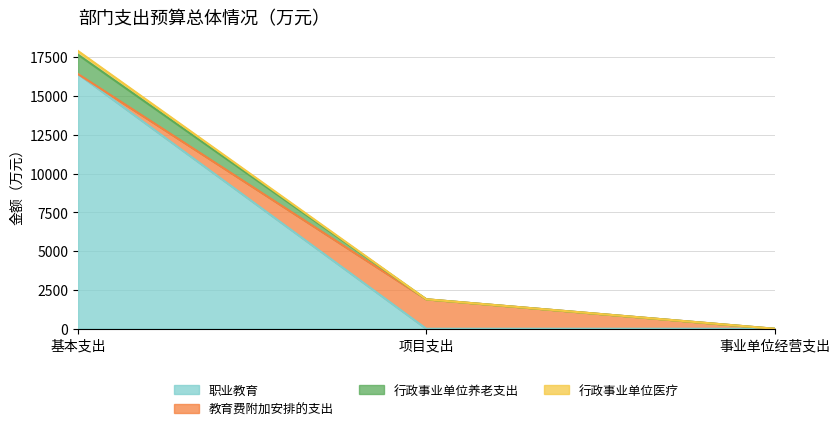

What is the maximum value for 职业教育?

16415.0